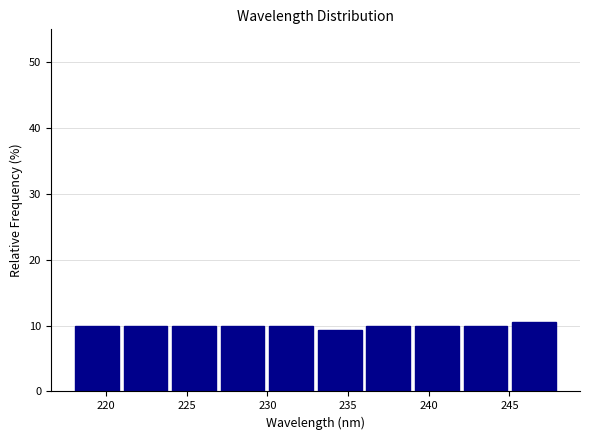

Reading left to right, transcribe this chart: for each bar, give the range it covers on the x-axis and its height. Neither the bar edges nor the heights are printed on the chart, so give them approximately, as read against the axes.

218 to 221: 10
221 to 224: 10
224 to 227: 10
227 to 230: 10
230 to 233: 10
233 to 236: 9
236 to 239: 10
239 to 242: 10
242 to 245: 10
245 to 248: 11